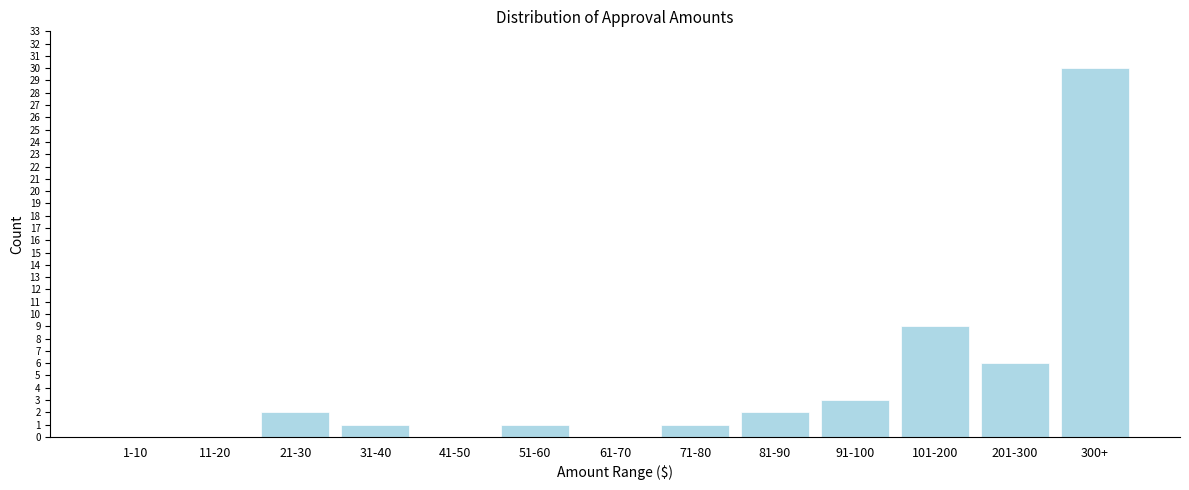

Reading right to left, list all the values displayed in this chart.

300+=30	201-300=6	101-200=9	91-100=3	81-90=2	71-80=1	61-70=0	51-60=1	41-50=0	31-40=1	21-30=2	11-20=0	1-10=0